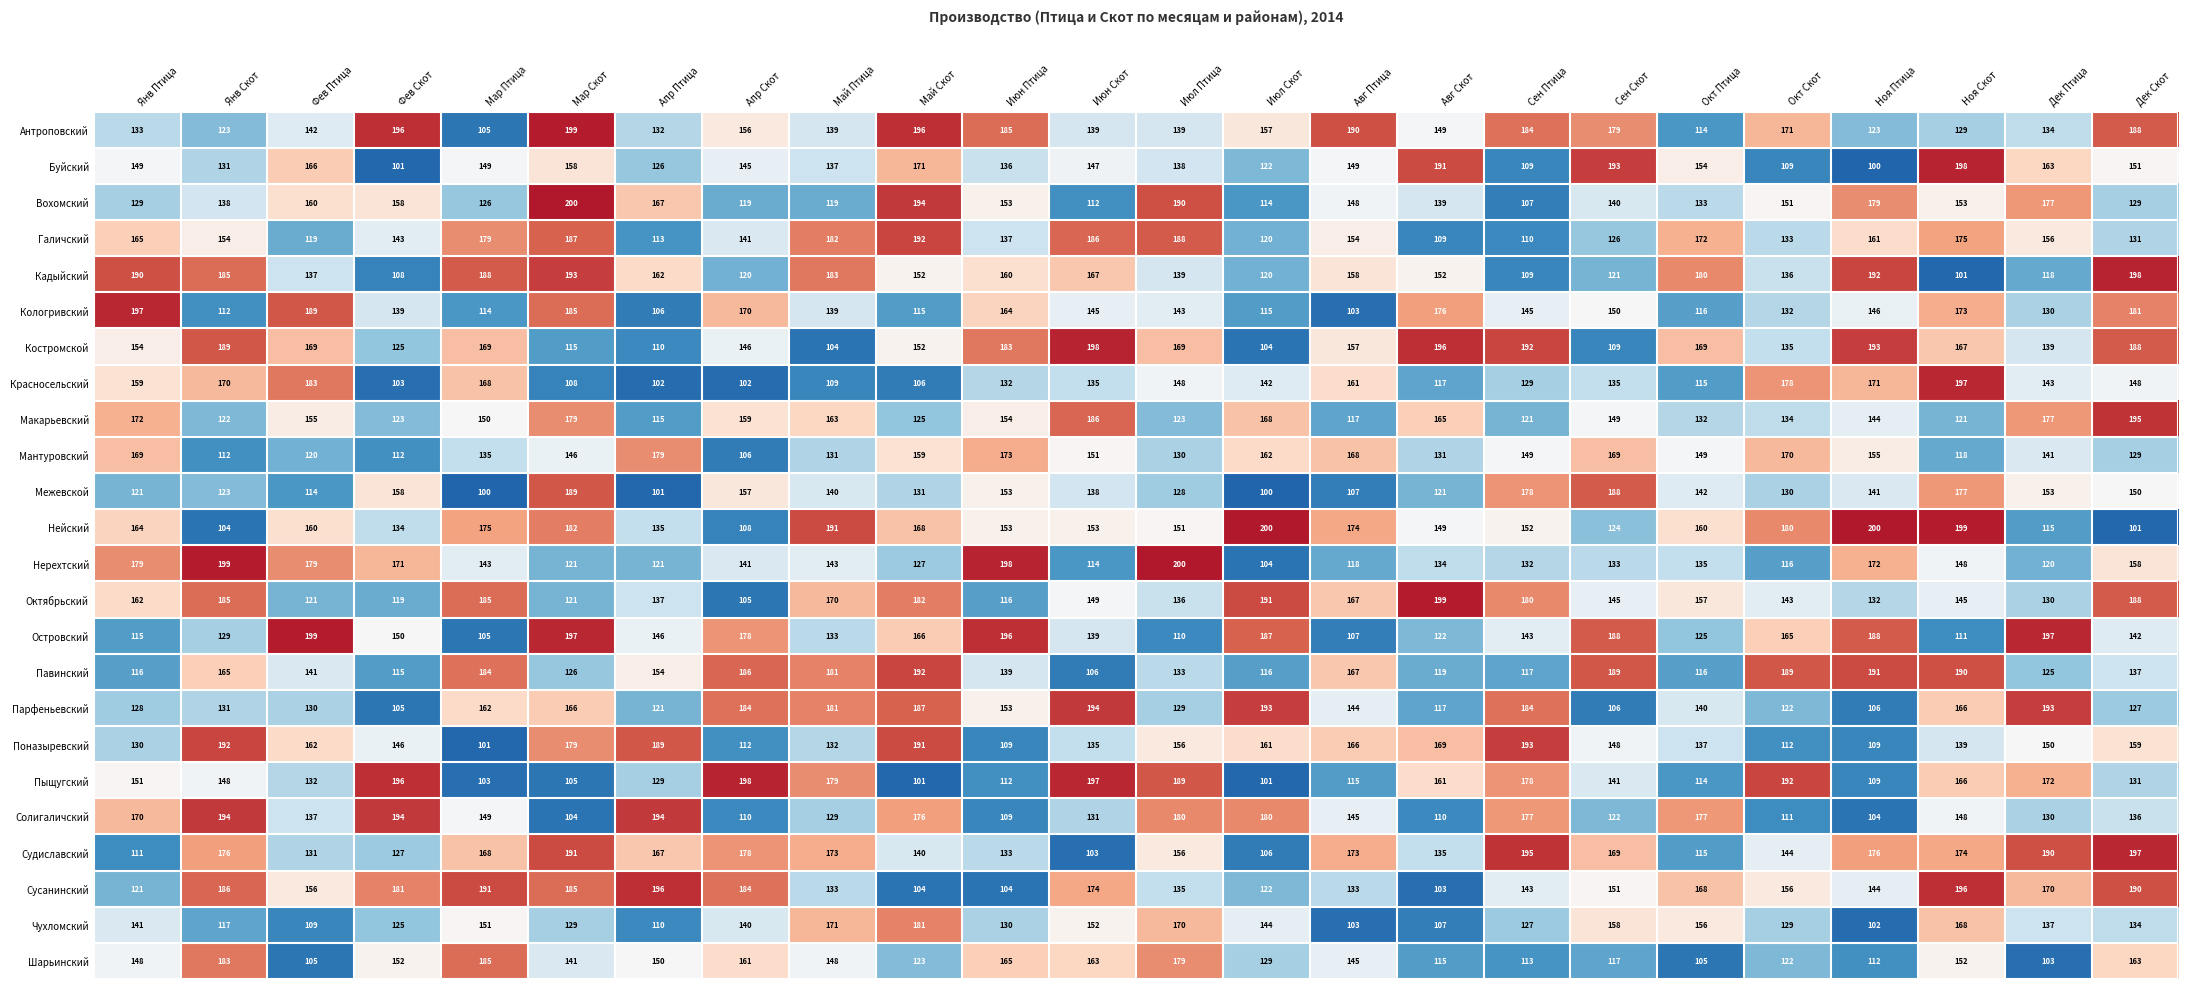

What is the greatest value displayed?

200